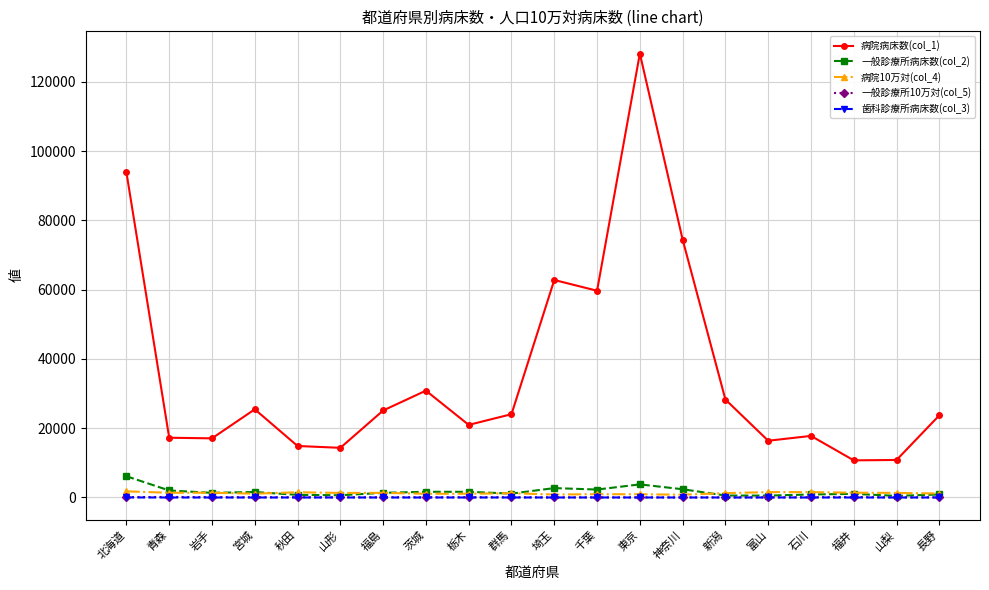

What is the average value of the 歯科診療所病床数(col_3) series?

1.5